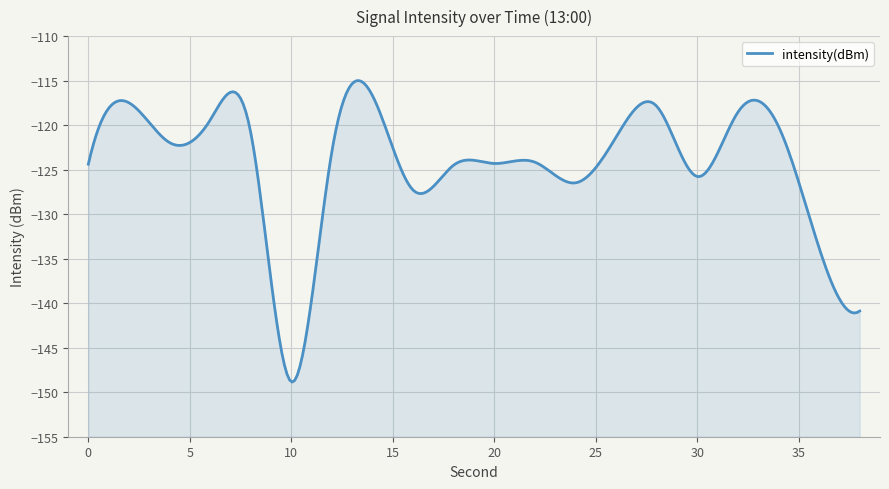

Reading right to left, extract all data points from this chart.

38=-140.9	36=-133.8	34=-120.1	32=-118.5	30=-125.8	28=-117.9	26=-121.3	24=-126.5	22=-124.2	20=-124.3	18=-124.5	16=-127.3	14=-116.7	12=-122.9	10=-148.8	8=-120.8	6=-119.4	4=-122.0	2=-117.5	0=-124.4